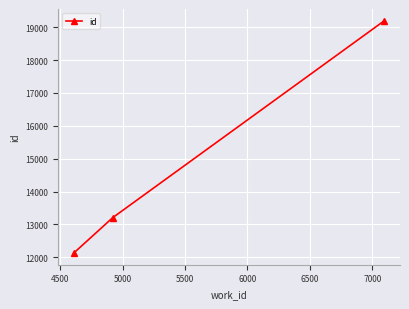

What is the value of the 1st point from the left?

12129